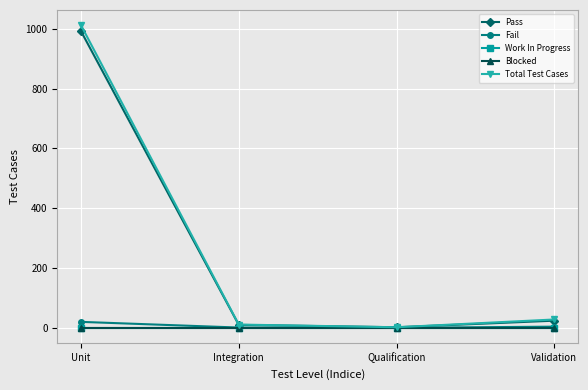

Which series has the largest total across all categories?

Total Test Cases